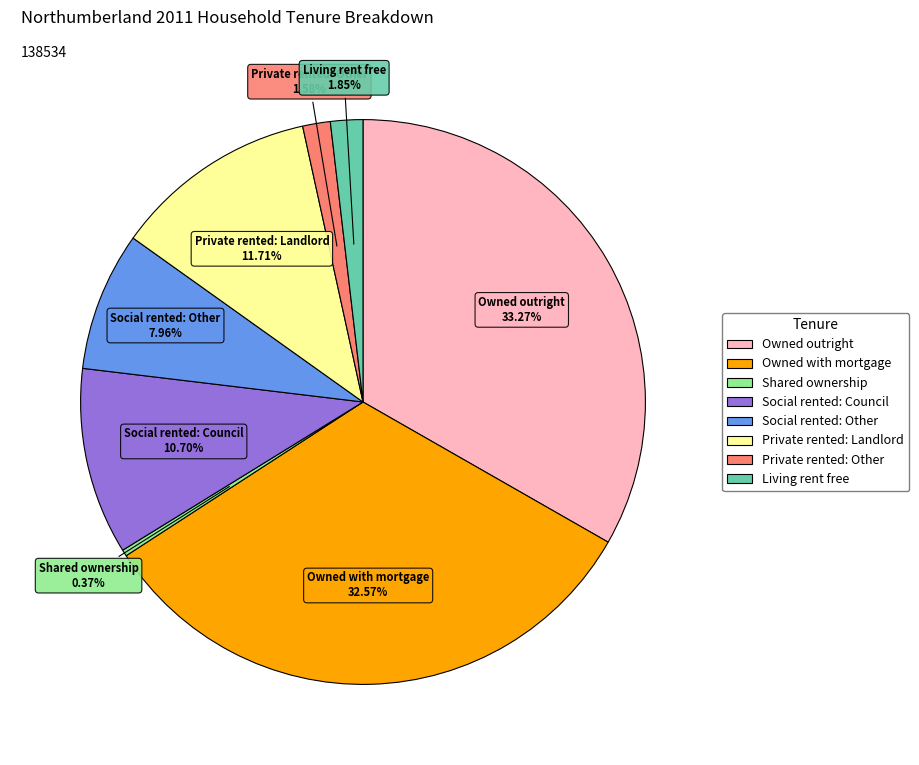

How many segments does this pie chart have?

8